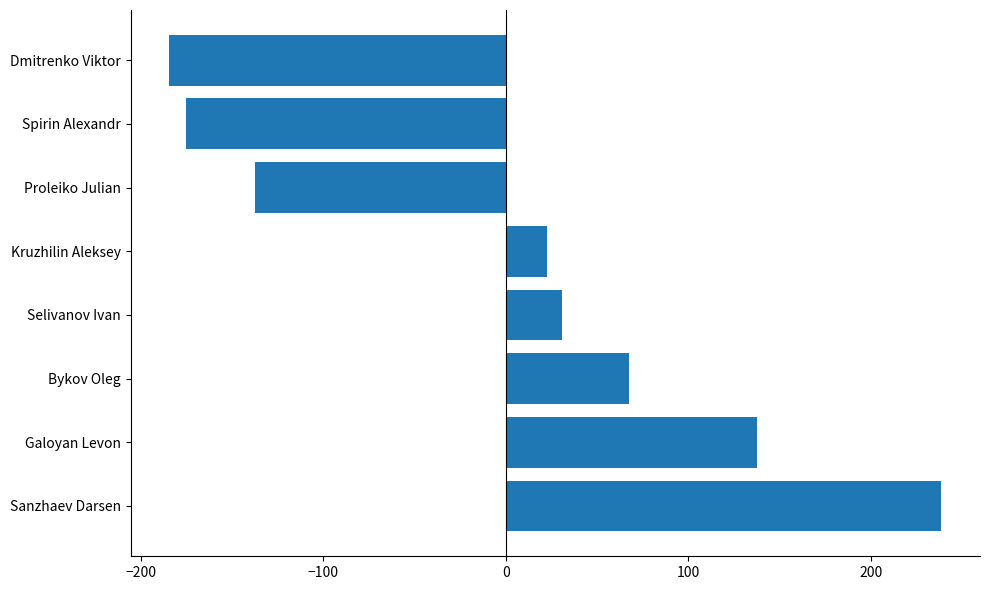

Which category has the lowest value across all series?

Dmitrenko Viktor